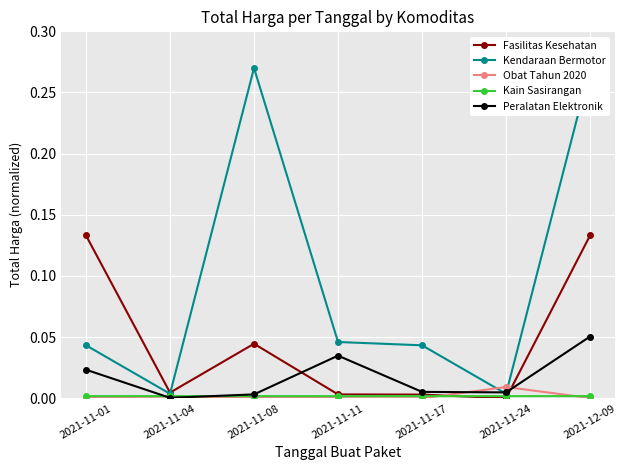

What is the label of the 6th point from the left?

2021-11-24